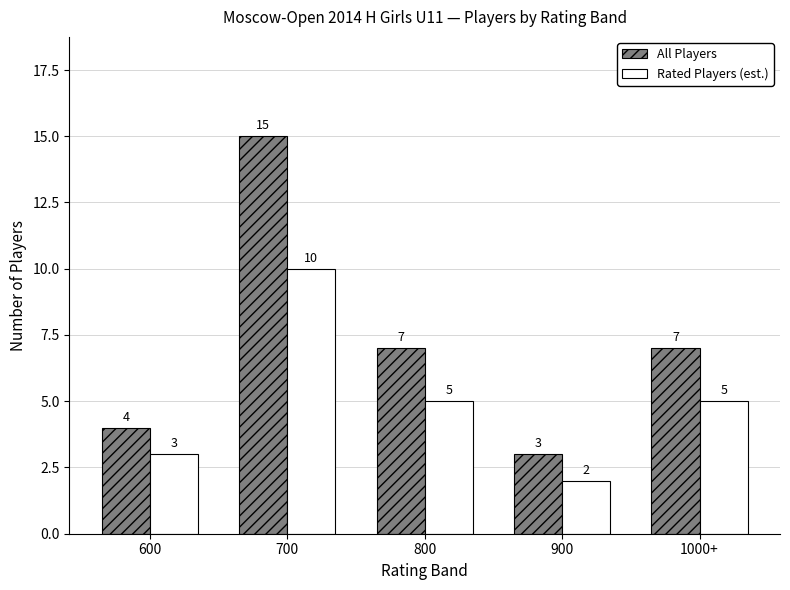

How many bars are there in total?

10